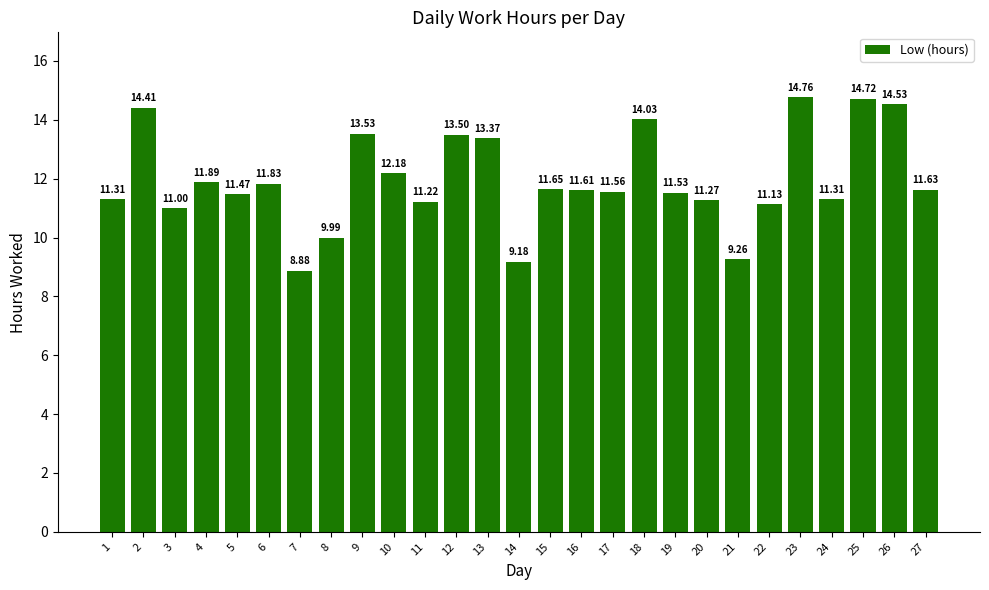

Reading right to left, transcribe all the data shown in this chart.

27=11.6	26=14.5	25=14.7	24=11.3	23=14.8	22=11.1	21=9.3	20=11.3	19=11.5	18=14.0	17=11.6	16=11.6	15=11.7	14=9.2	13=13.4	12=13.5	11=11.2	10=12.2	9=13.5	8=10.0	7=8.9	6=11.8	5=11.5	4=11.9	3=11.0	2=14.4	1=11.3